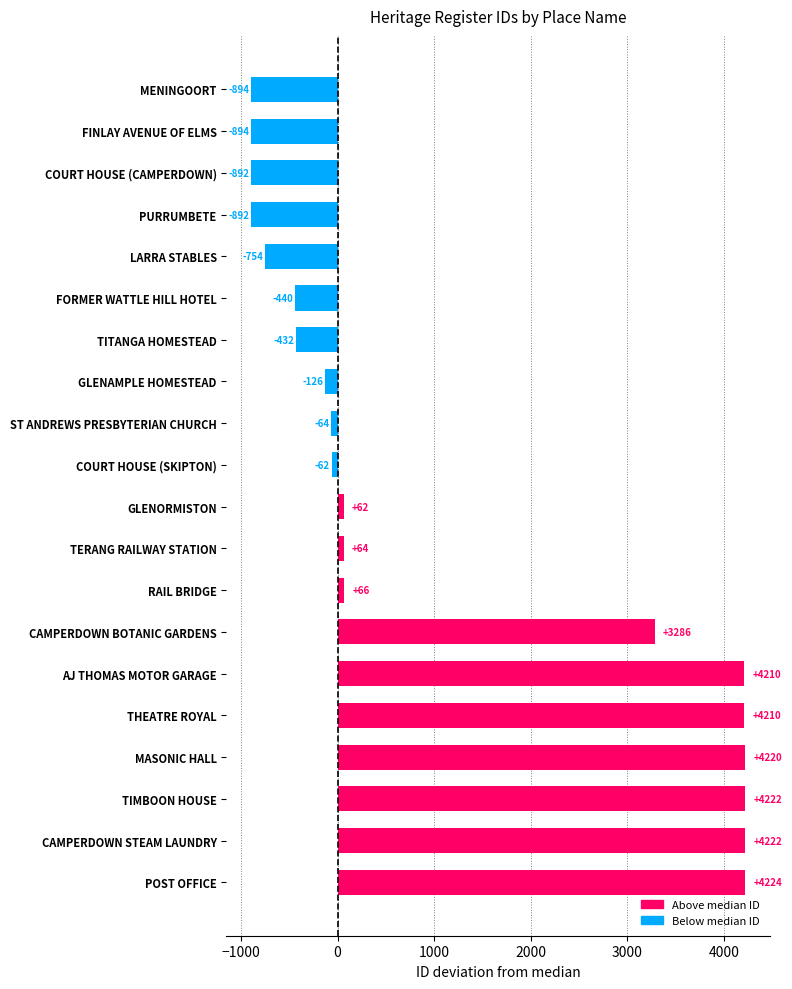

What is the greatest value displayed?

4223.5